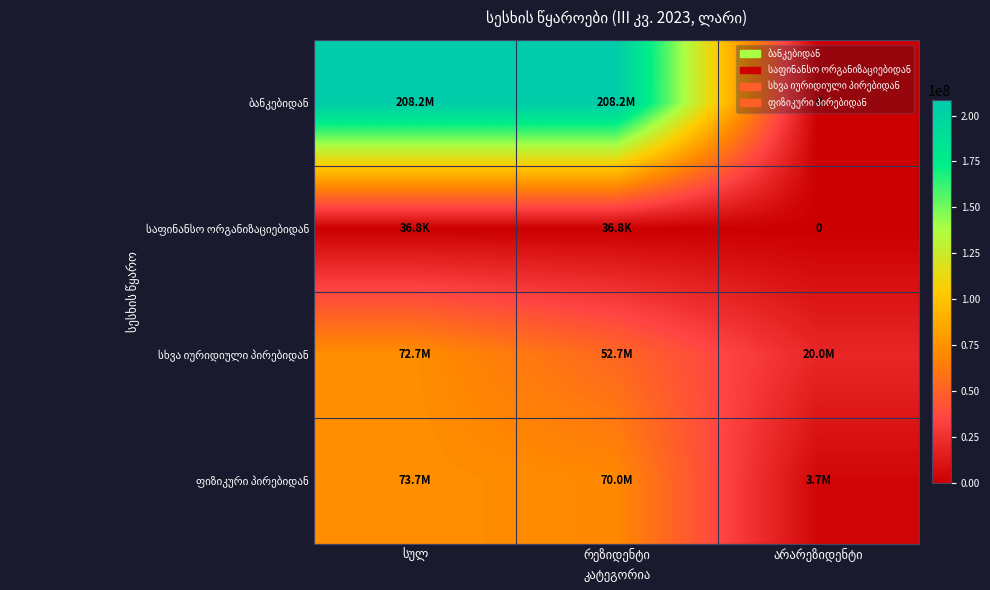

At which category is the sum across all series the highest?

სულ